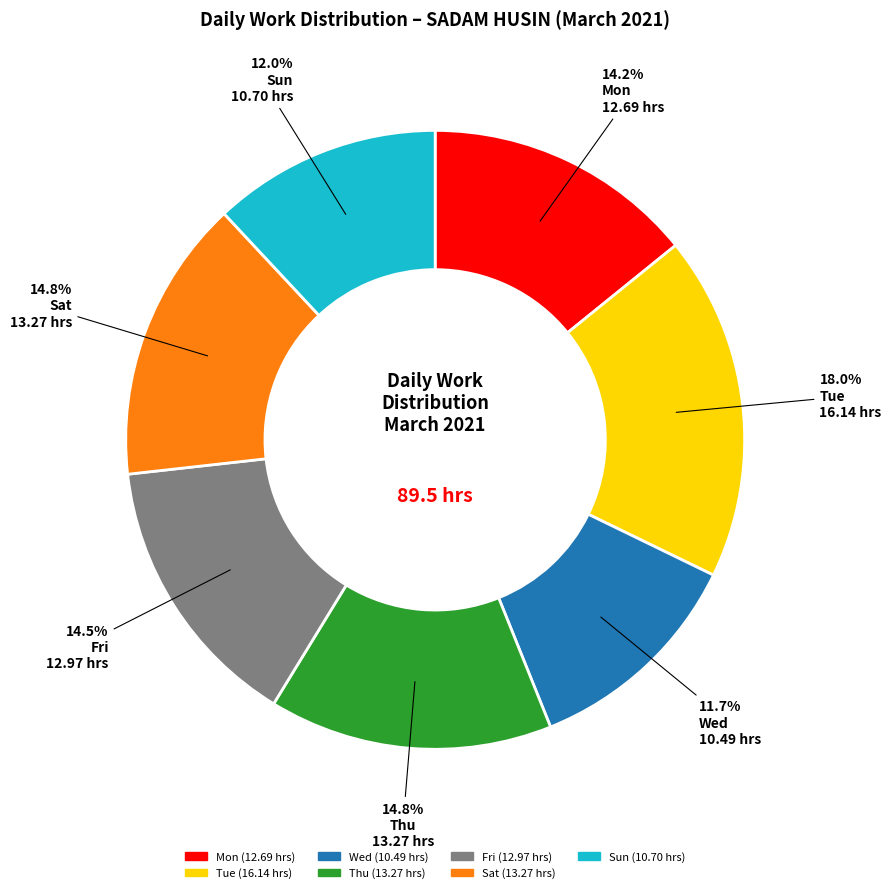

Approximately how many times larger is the value at Wed compared to Thu?

0.8